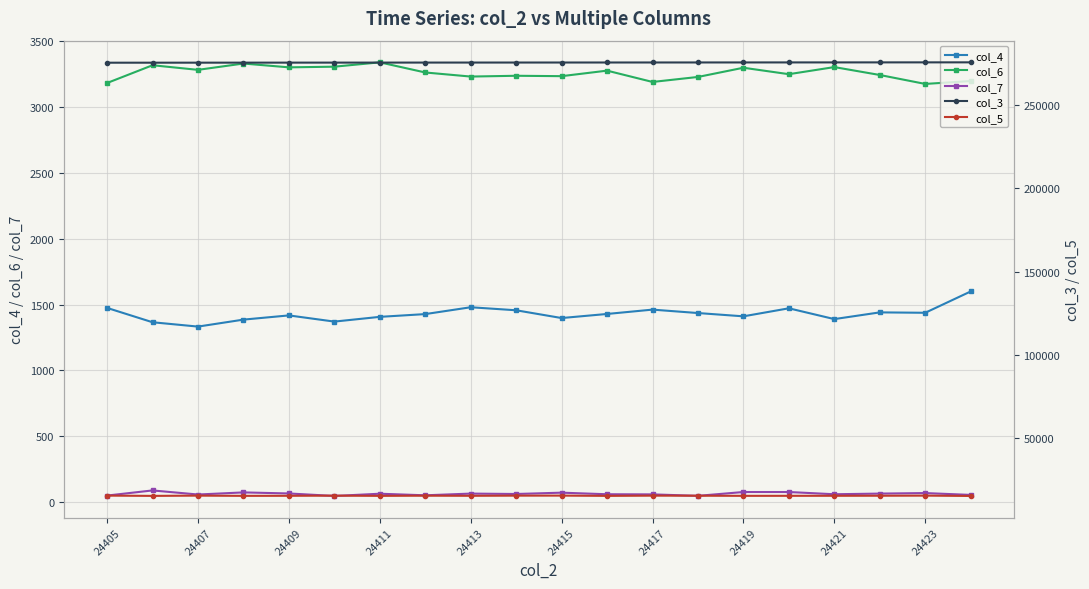

What are all the series names shown in the legend?

col_4, col_6, col_7, col_3, col_5